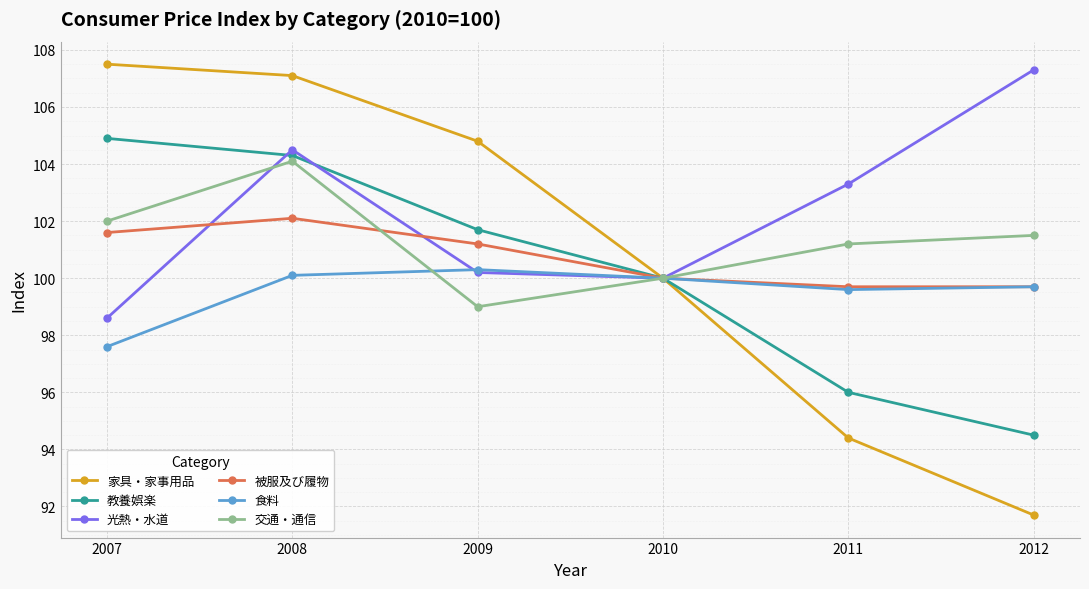

Reading right to left, what are all the values shown in this chart?

家具・家事用品: 2012=91.7	2011=94.4	2010=100.0	2009=104.8	2008=107.1	2007=107.5
教養娯楽: 2012=94.5	2011=96.0	2010=100.0	2009=101.7	2008=104.3	2007=104.9
光熱・水道: 2012=107.3	2011=103.3	2010=100.0	2009=100.2	2008=104.5	2007=98.6
被服及び履物: 2012=99.7	2011=99.7	2010=100.0	2009=101.2	2008=102.1	2007=101.6
食料: 2012=99.7	2011=99.6	2010=100.0	2009=100.3	2008=100.1	2007=97.6
交通・通信: 2012=101.5	2011=101.2	2010=100.0	2009=99.0	2008=104.1	2007=102.0